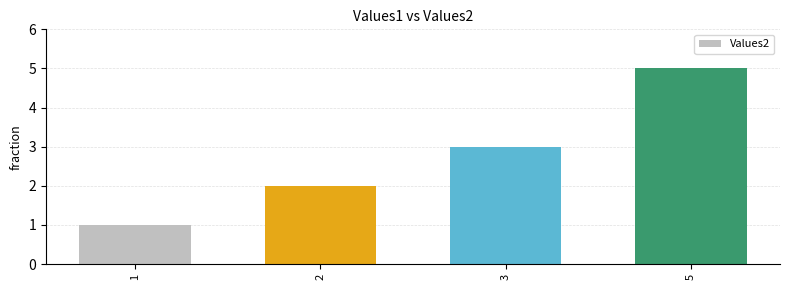

Reading left to right, extract all data points from this chart.

1	2	3	5